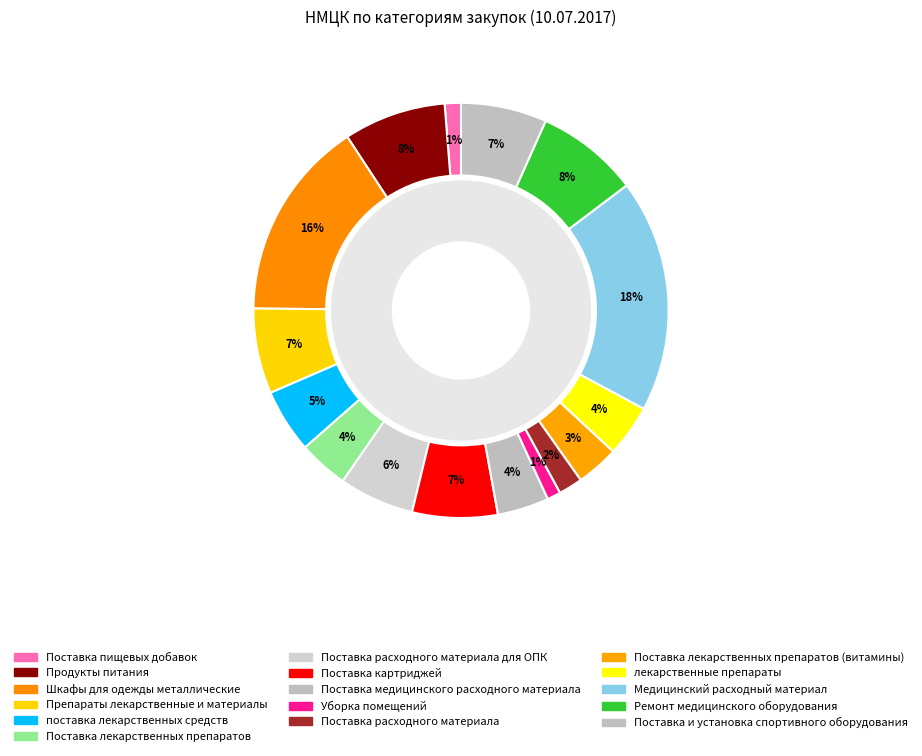

Is it true that Поставка и установка спортивного оборудования is 7% of the pie?

True